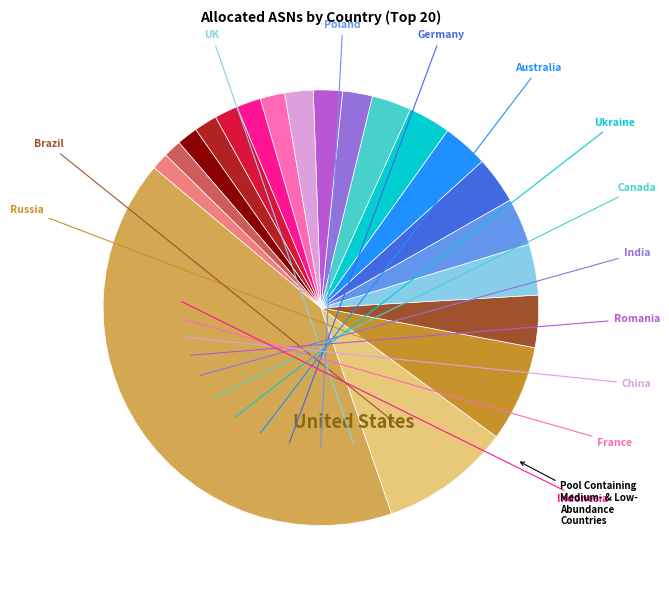

Is there a majority slice in this chart?

No